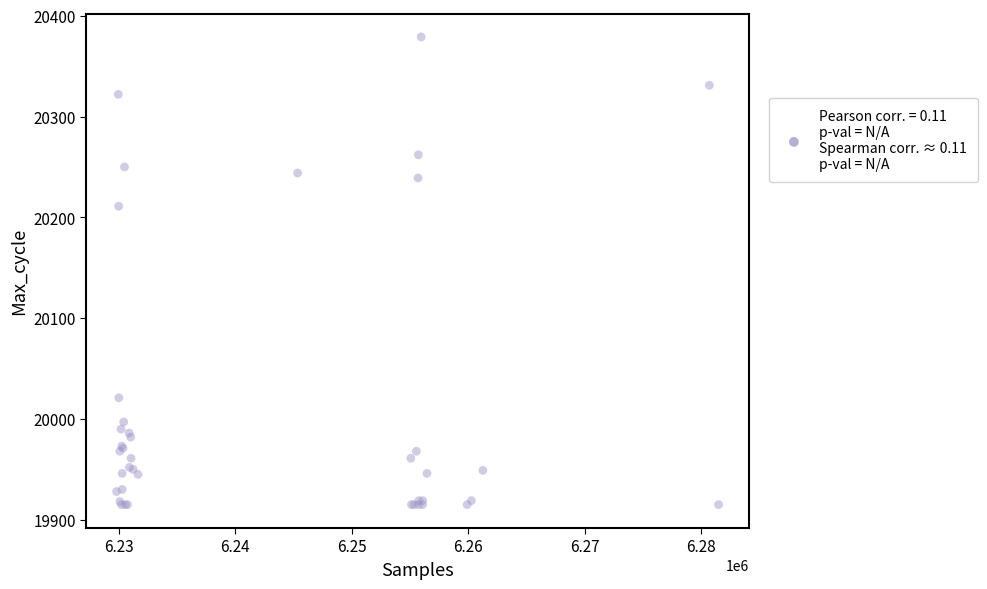

What Y value in the scatter plot is closest to 20147?

20211